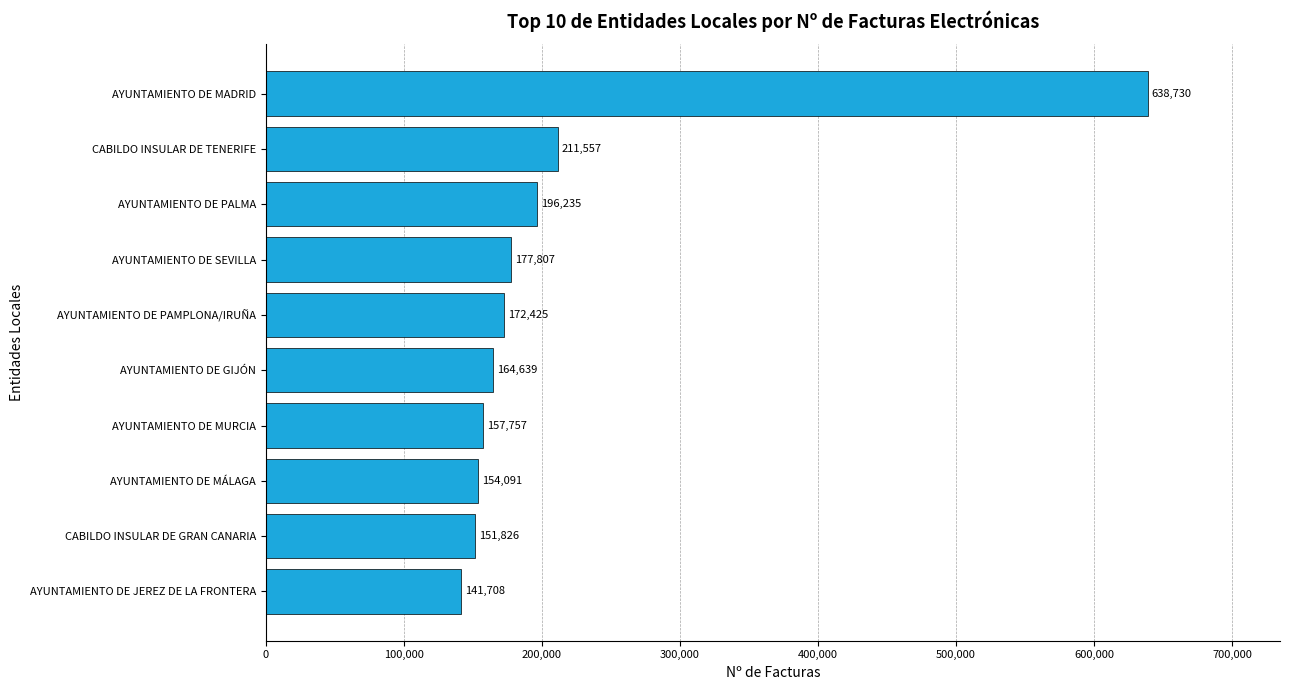

How many data points are less than 172425?

5